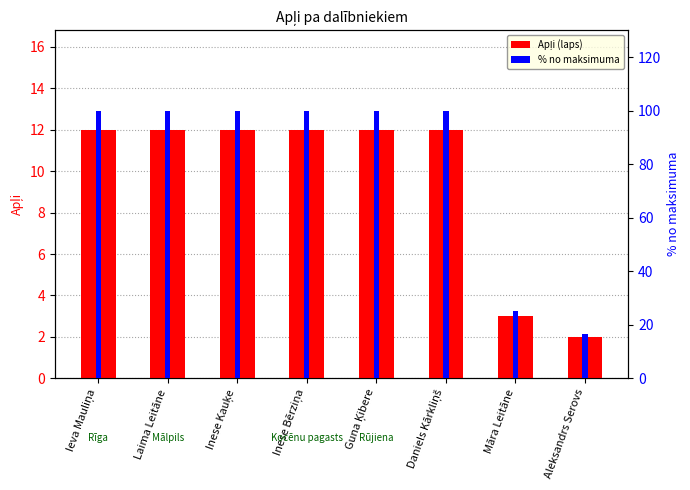

At how many categories does at least one series exceed 91?

6